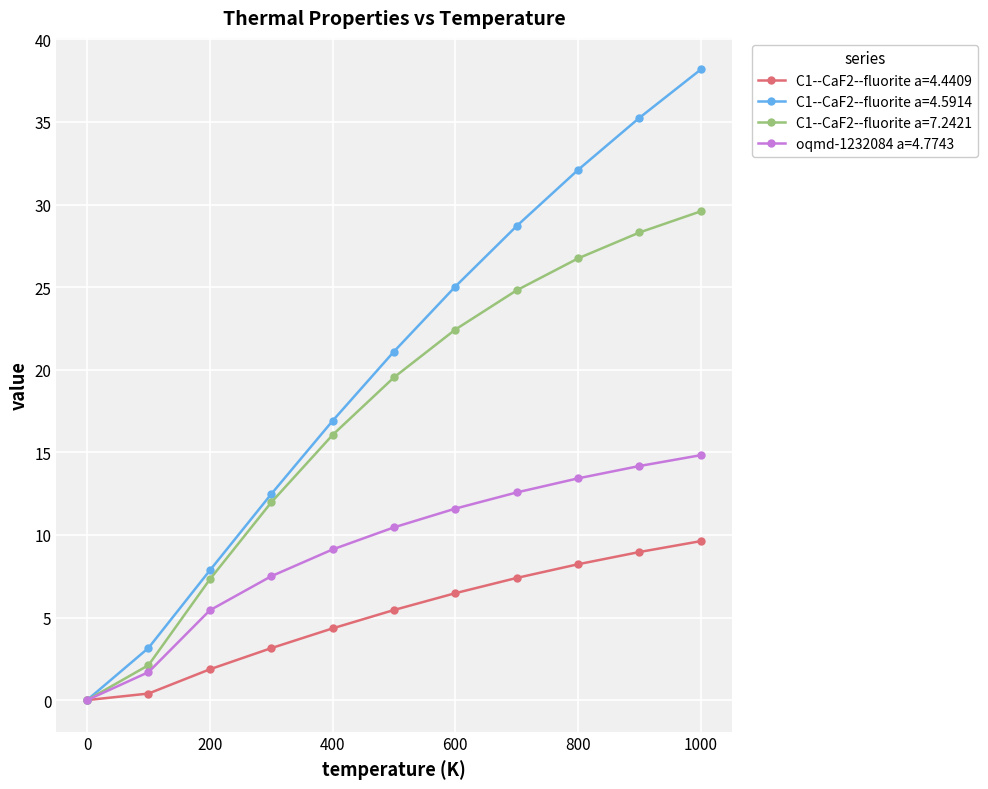

Which series has the widest spread of values?

C1--CaF2--fluorite a=4.5914